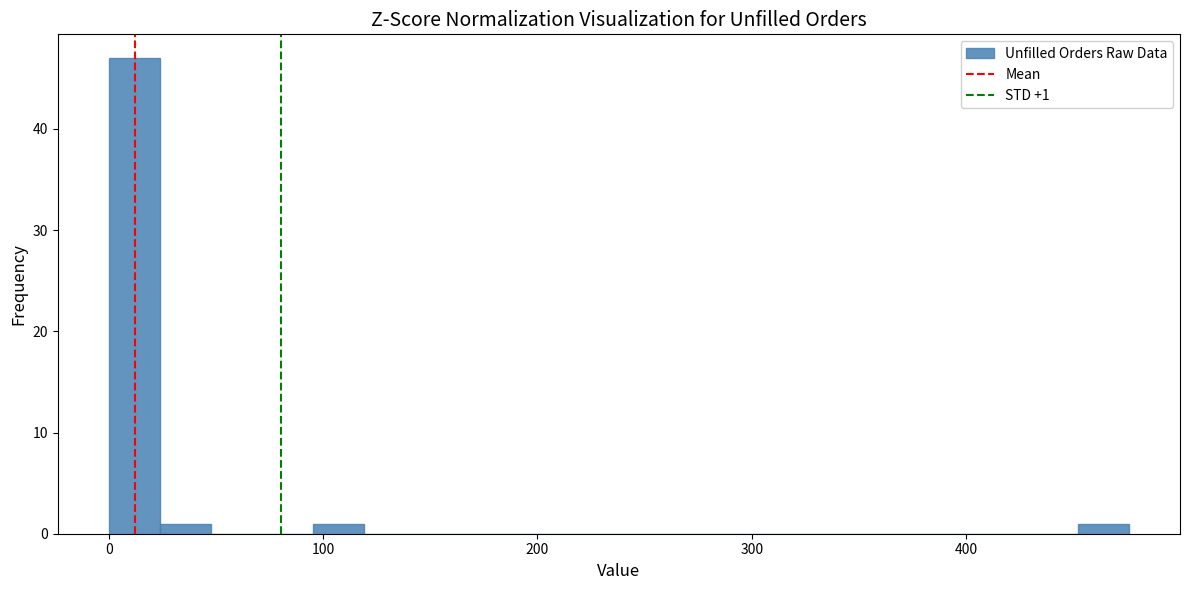

Read against the x-axis, roughly where is the centre of the tallest bar?

10